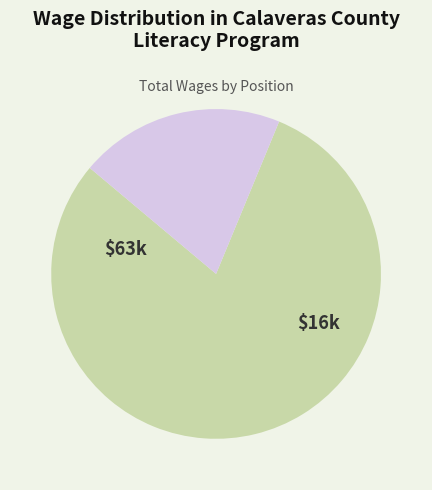

How many segments does this pie chart have?

2